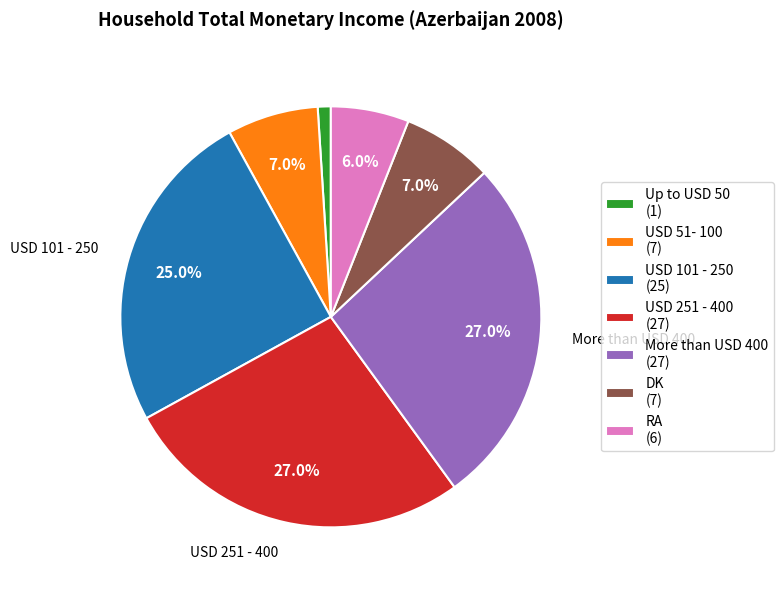

The RA slice represents 6% of the pie. True or false?

True